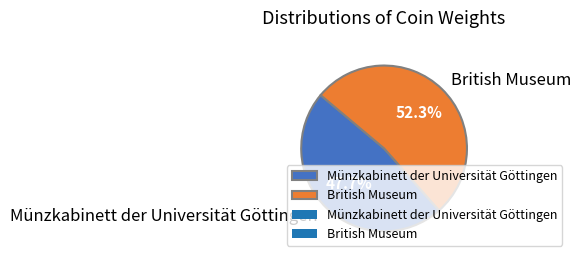

What is the total percentage of British Museum and Münzkabinett der Universität Göttingen?

100.0%